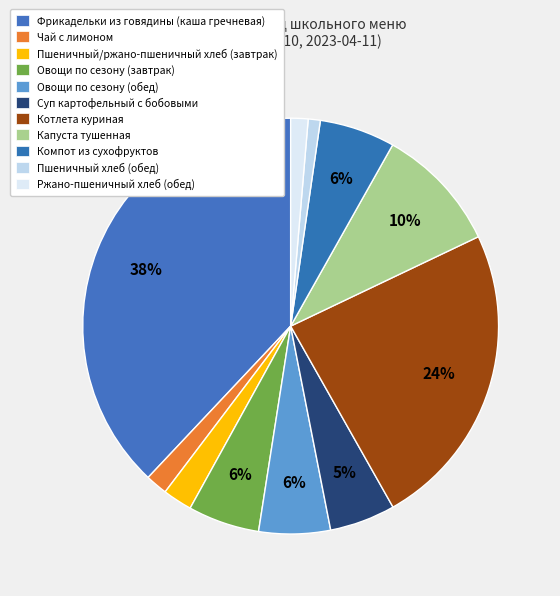

True or false: Суп картофельный с бобовыми accounts for 5% of the total.

True